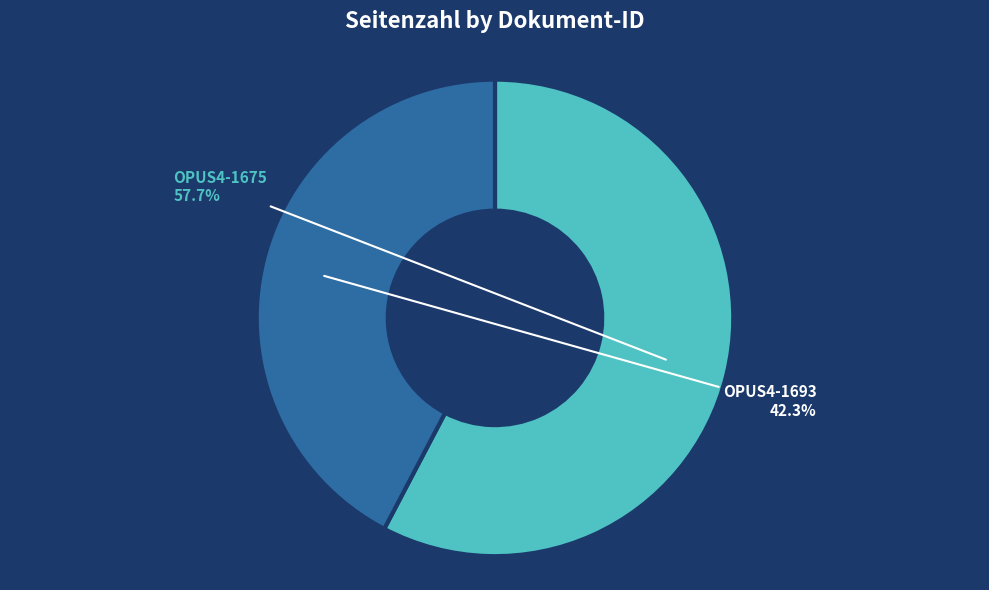

Between OPUS4-1693 and OPUS4-1675, which is larger?

OPUS4-1675